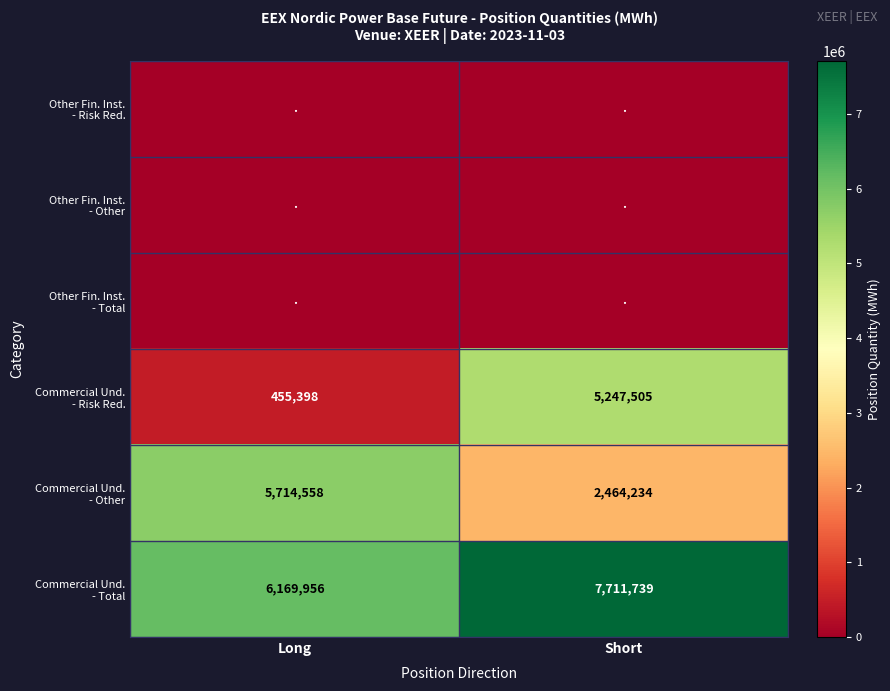

The value of Other Fin. Inst. - Risk Red. at Long is 0. True or false?

True